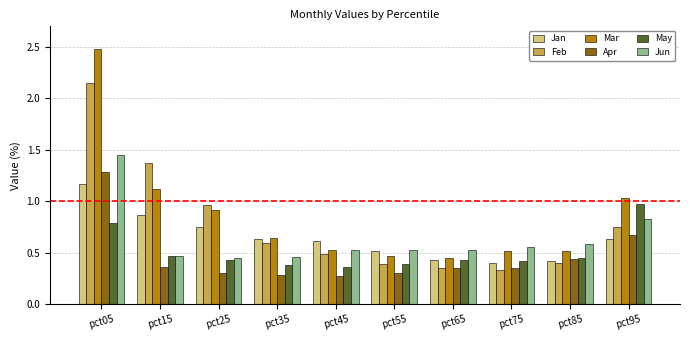

List the series in order of their peak value, lowest first.

May, Jan, Apr, Jun, Feb, Mar